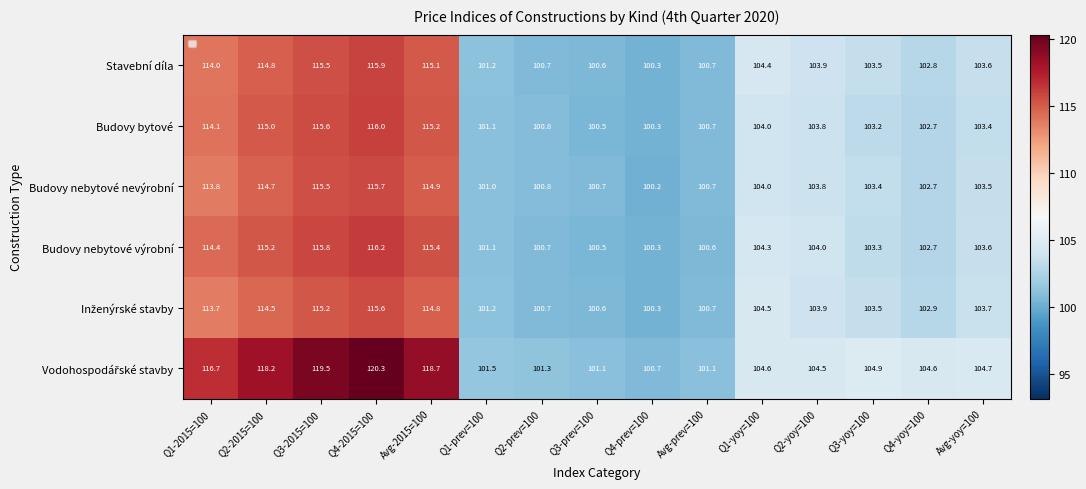

List the labels in order of Budovy bytové value, largest first.

Q4-2015=100, Q3-2015=100, Avg-2015=100, Q2-2015=100, Q1-2015=100, Q1-yoy=100, Q2-yoy=100, Avg-yoy=100, Q3-yoy=100, Q4-yoy=100, Q1-prev=100, Q2-prev=100, Avg-prev=100, Q3-prev=100, Q4-prev=100